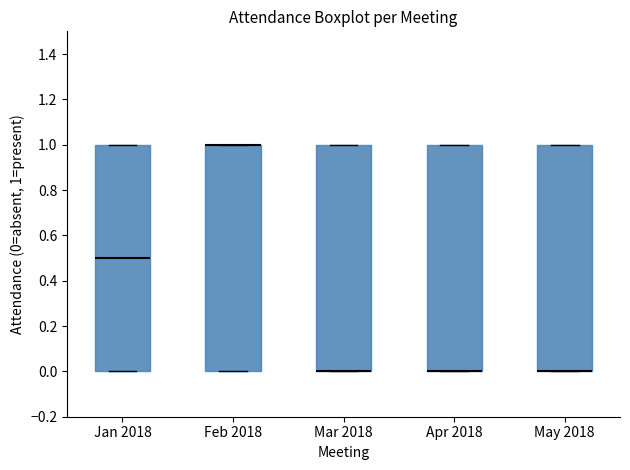

Reading left to right, transcribe this box plot: for each box, give where its median line is, the range the box spans, and where its two whiskers end, as read against the y-axis. The values are not printed on the chart, so give them approximately, as read against the axis.

Jan 2018: median 0.5, box 0.0 to 1.0, whiskers 0.0 to 1.0
Feb 2018: median 1.0 (drawn on the box's upper edge), box 0.0 to 1.0, whiskers 0.0 to 1.0
Mar 2018: median 0.0 (drawn on the box's lower edge), box 0.0 to 1.0, whiskers 0.0 to 1.0
Apr 2018: median 0.0 (drawn on the box's lower edge), box 0.0 to 1.0, whiskers 0.0 to 1.0
May 2018: median 0.0 (drawn on the box's lower edge), box 0.0 to 1.0, whiskers 0.0 to 1.0